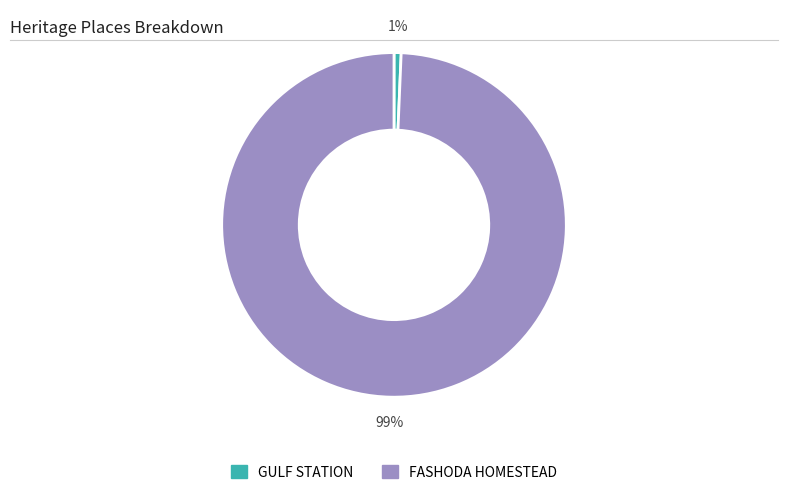

Rank the categories by value from lowest to highest.

GULF STATION, FASHODA HOMESTEAD